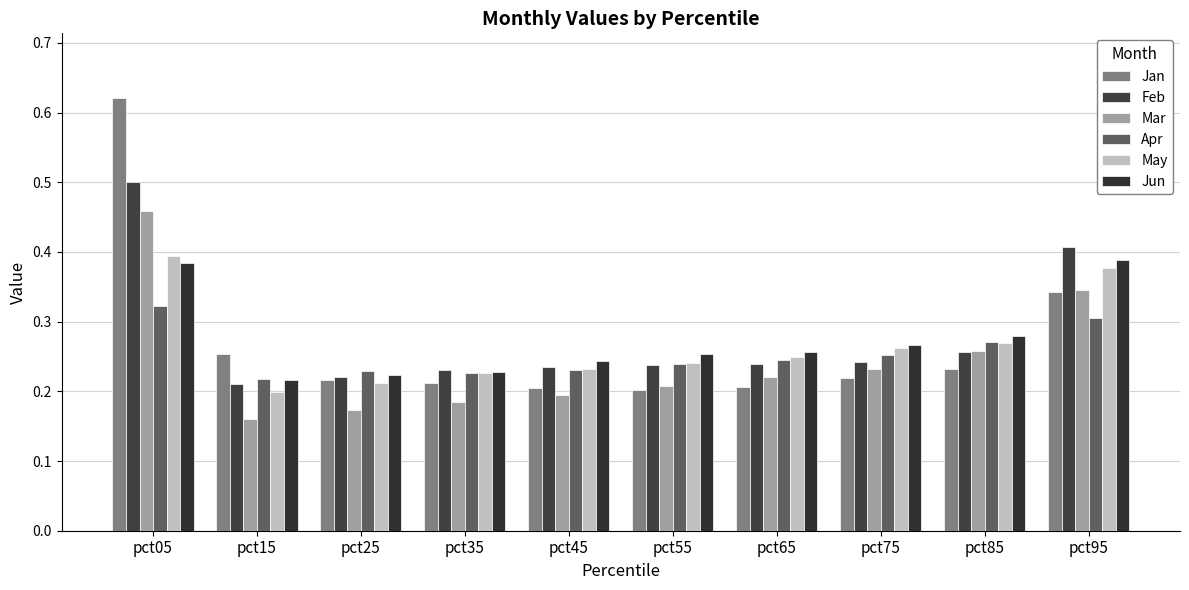

Which series has the widest spread of values?

Jan